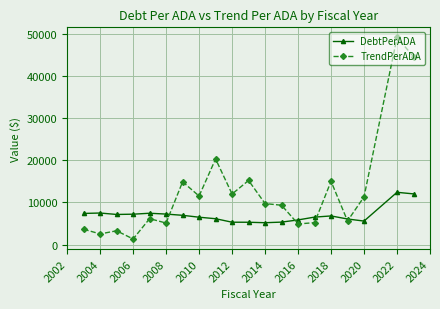

List the series in order of their overall mean, lowest first.

DebtPerADA, TrendPerADA